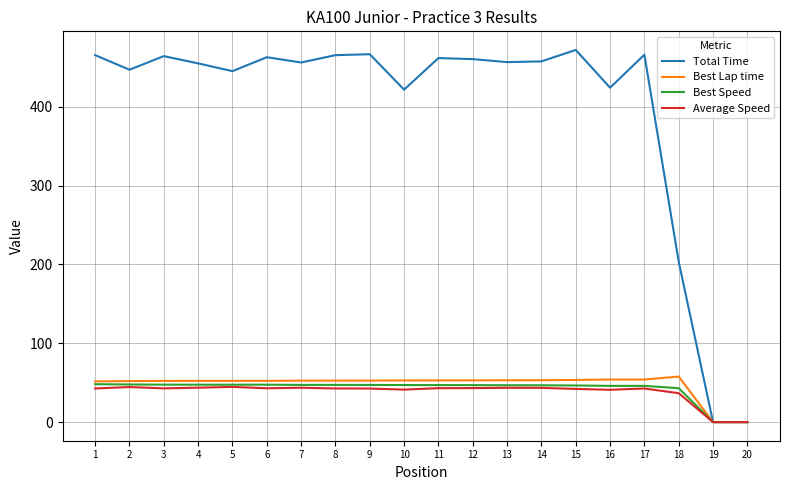

Which series has the largest total across all categories?

Total Time